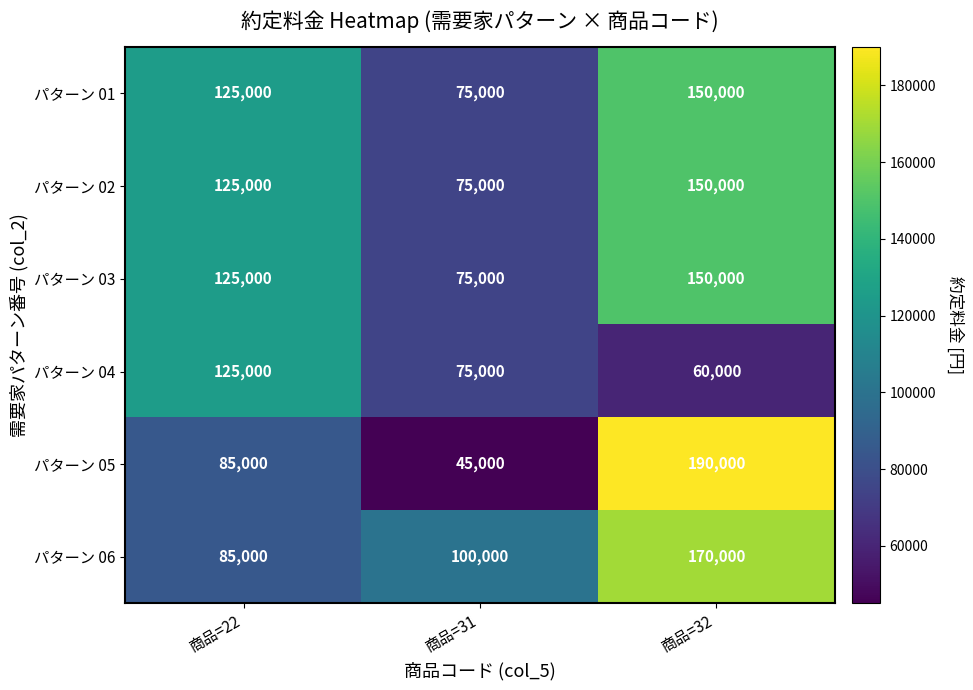

Count the パターン 05 values in the range 45000 to 190000.

3